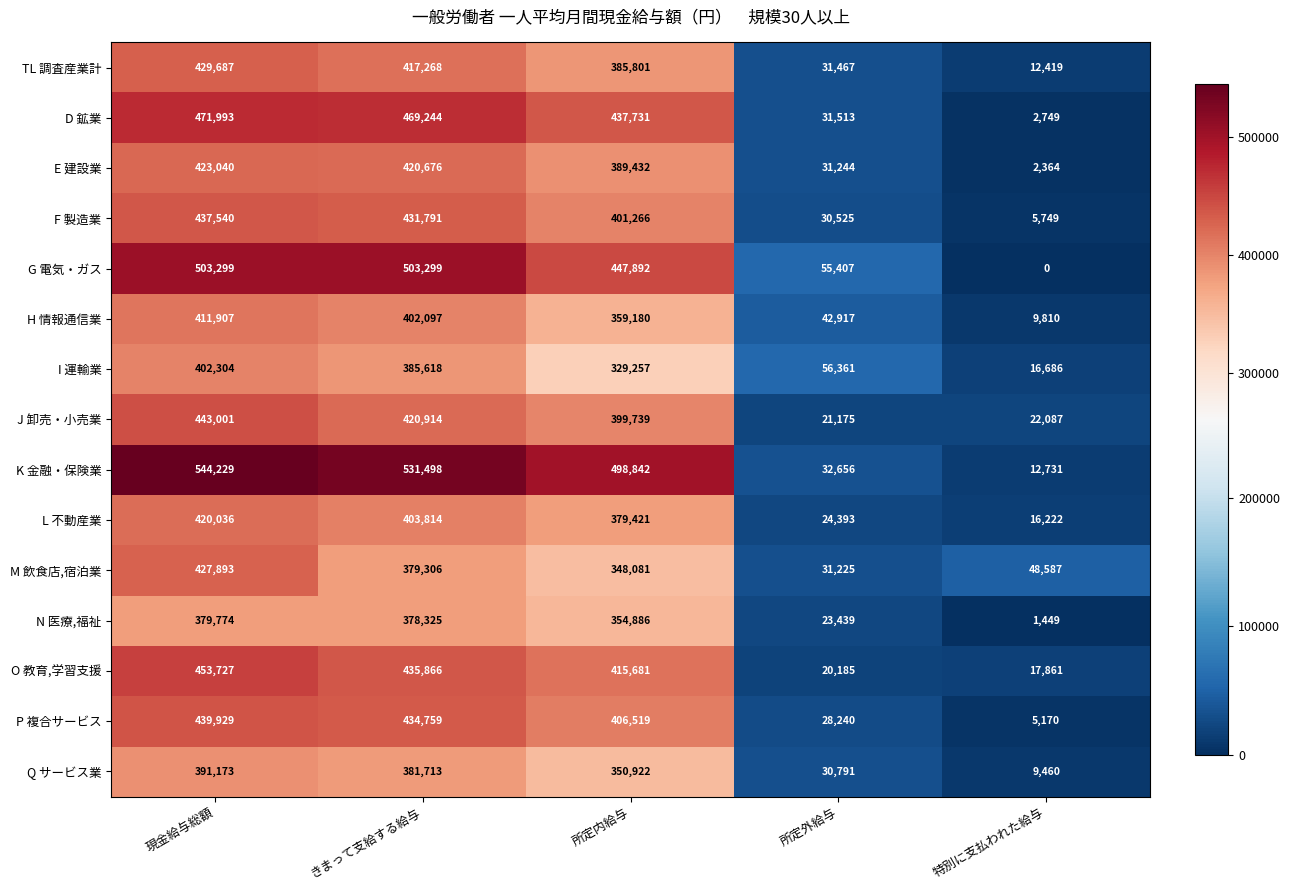

At which category is the sum across all series the highest?

現金給与総額